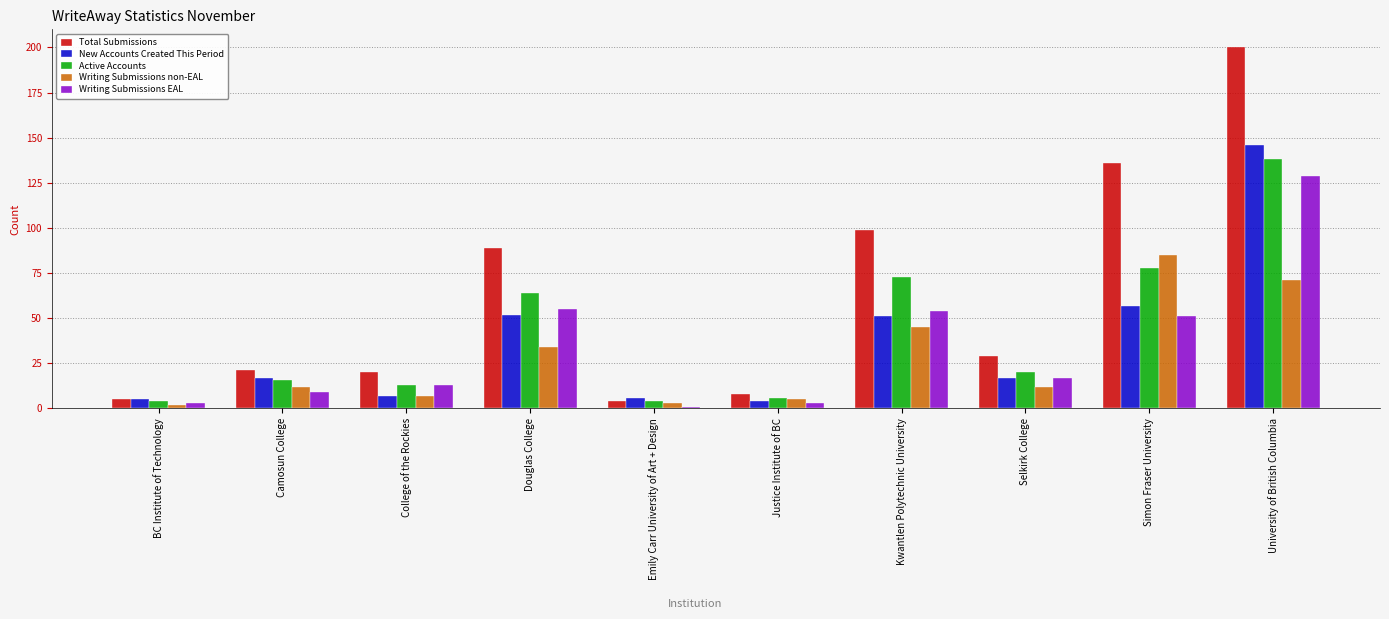

What is the difference between the maximum and minimum values in the Writing Submissions EAL series?

128